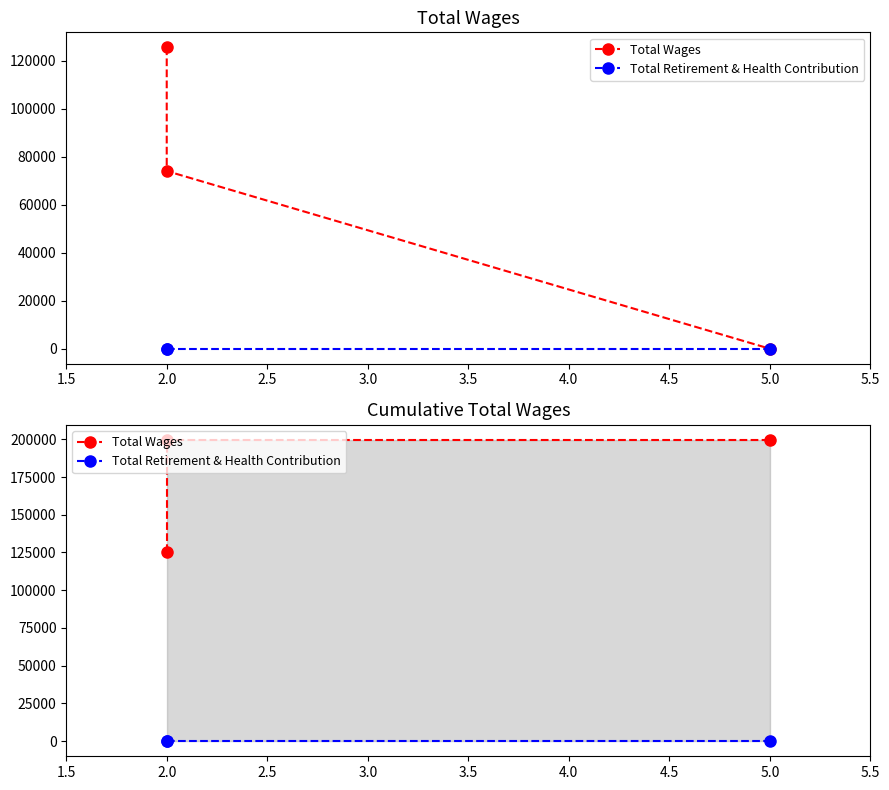

What is the value of the Total Wages point at the 1st from the left?

125547